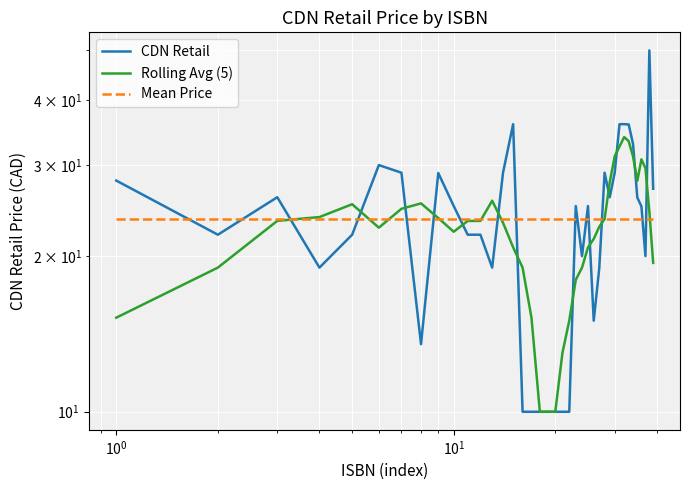

List the series in order of their peak value, lowest first.

Mean Price, Rolling Avg (5), CDN Retail